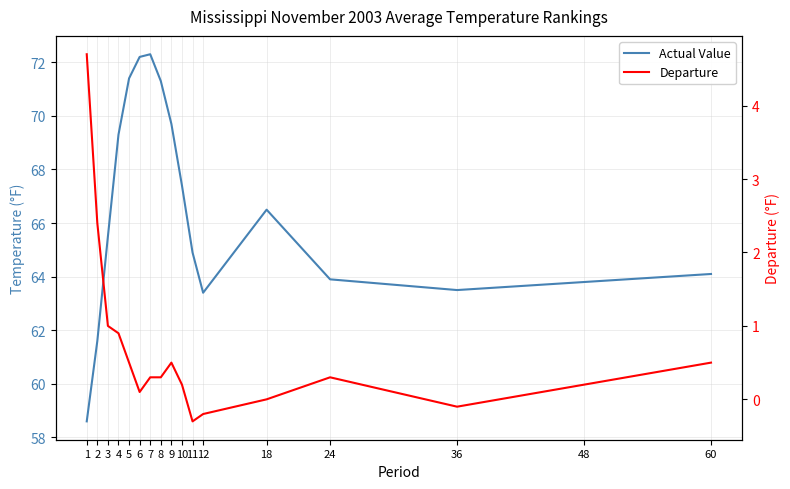

True or false: Departure and Actual Value cross at least once.

False